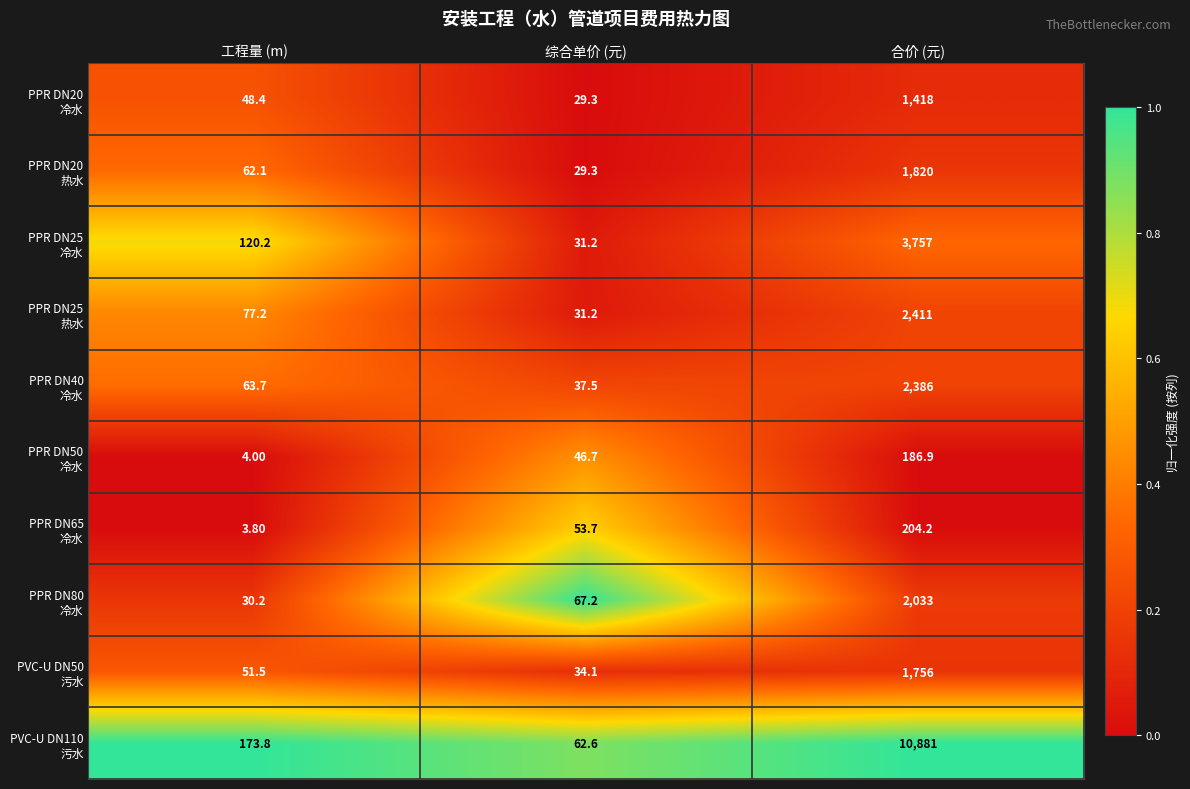

What is the total value across all series at 工程量 (m)?

634.9